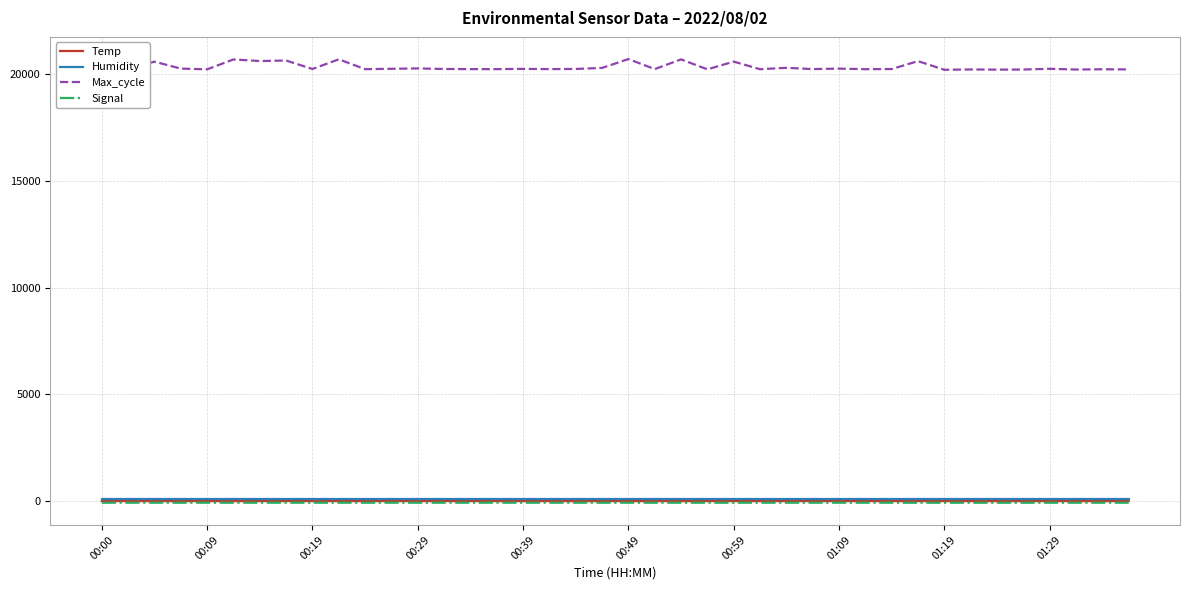

True or false: Humidity and Max_cycle intersect in this chart.

False